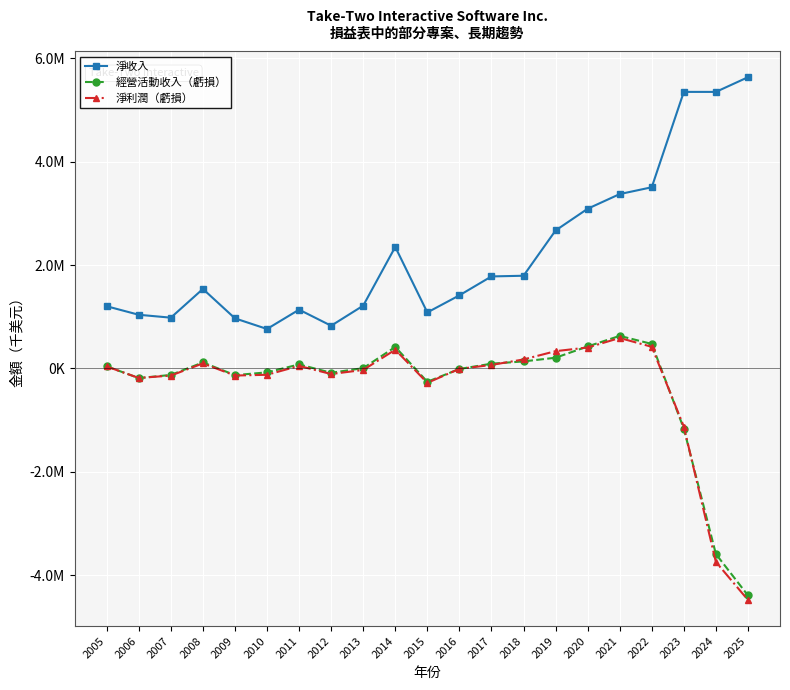

Rank the series at 2018 from highest to lowest value.

淨收入, 淨利潤（虧損）, 經營活動收入（虧損）